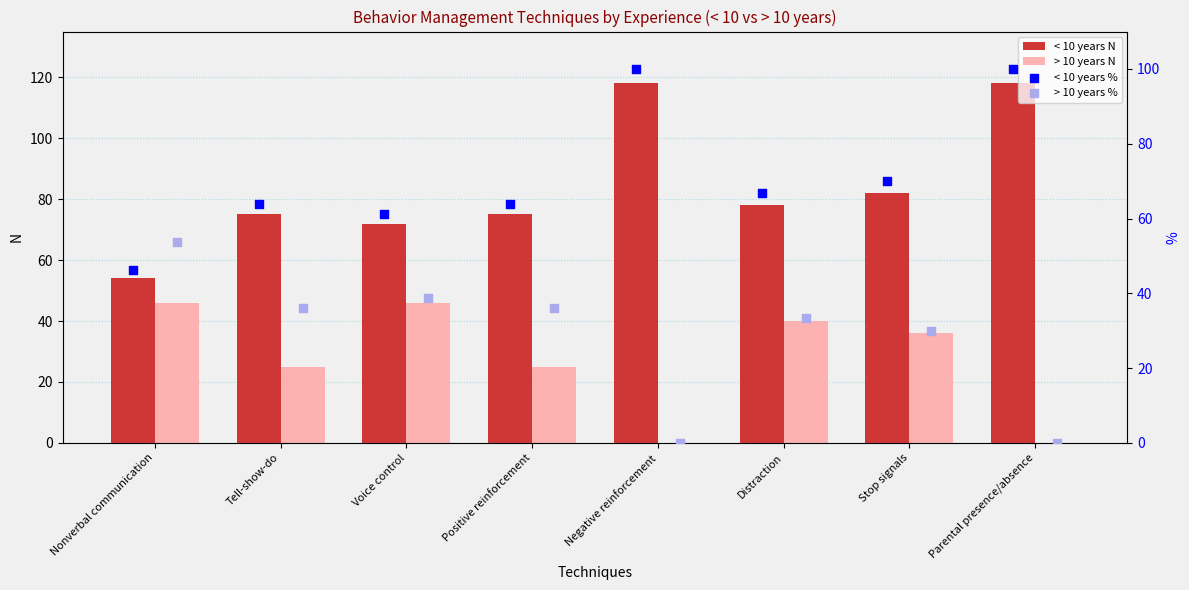

Which series contains the lowest Y value?

> 10 years N